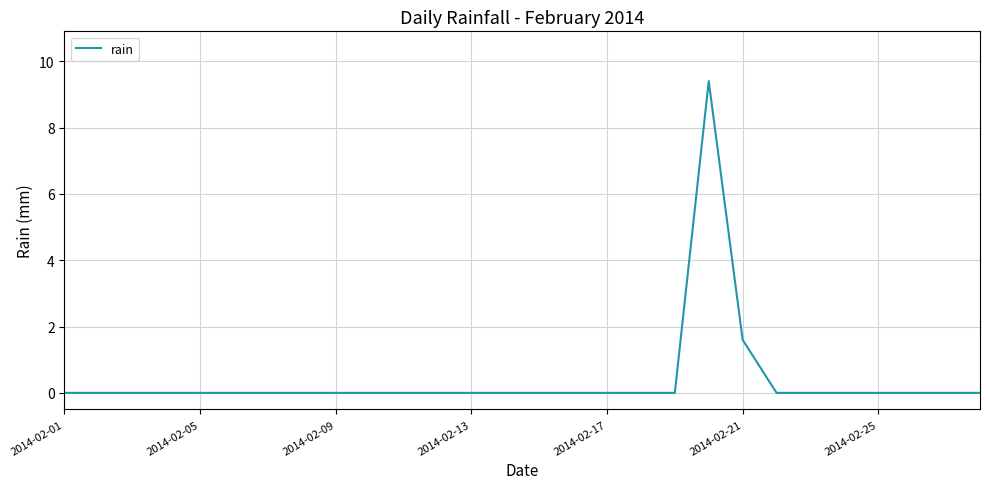

What is the maximum value shown in the chart?

9.4